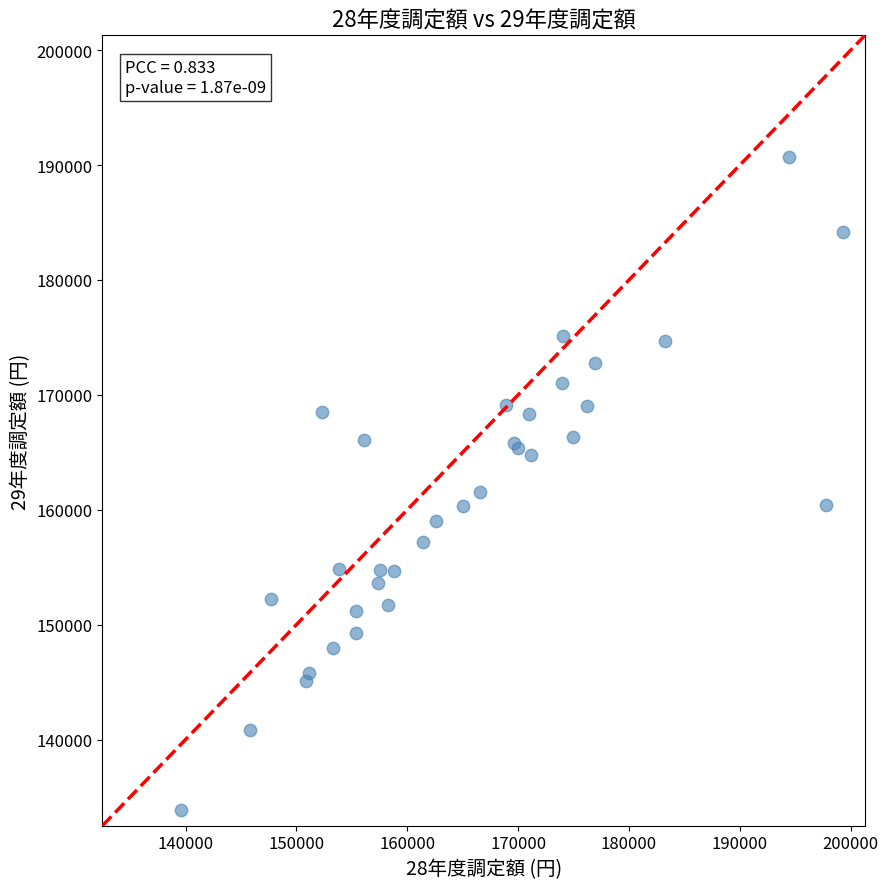

What Y value in the scatter plot is closest to 162266?

161530